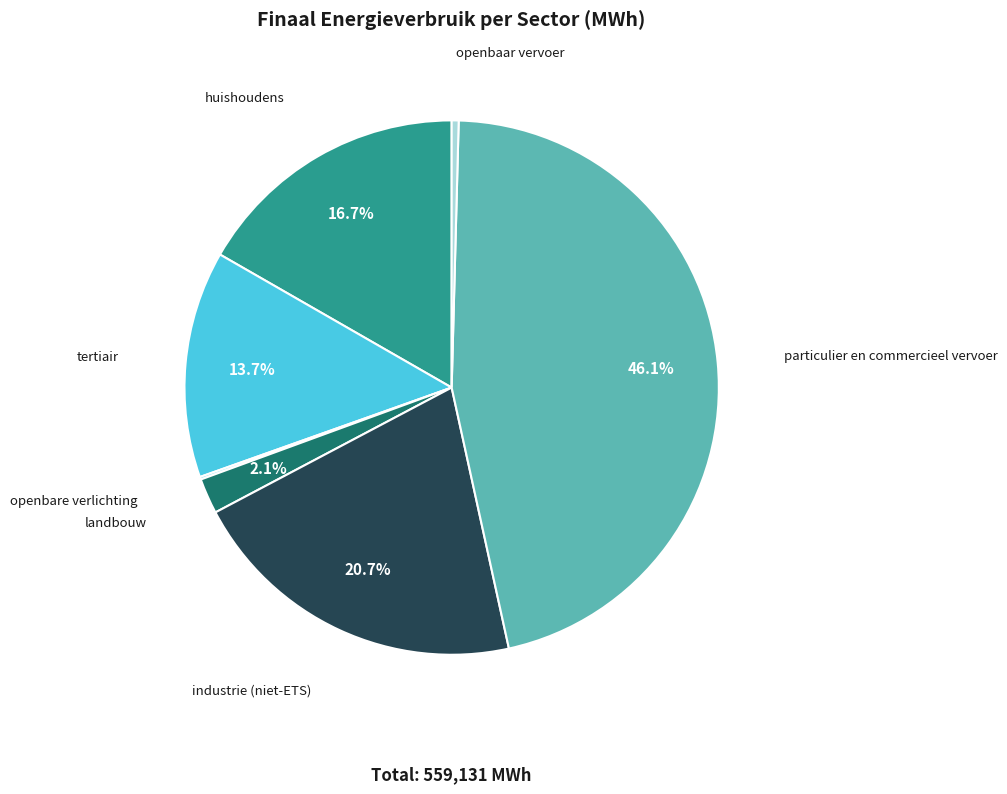

Is there any slice that represents more than half of the pie?

No